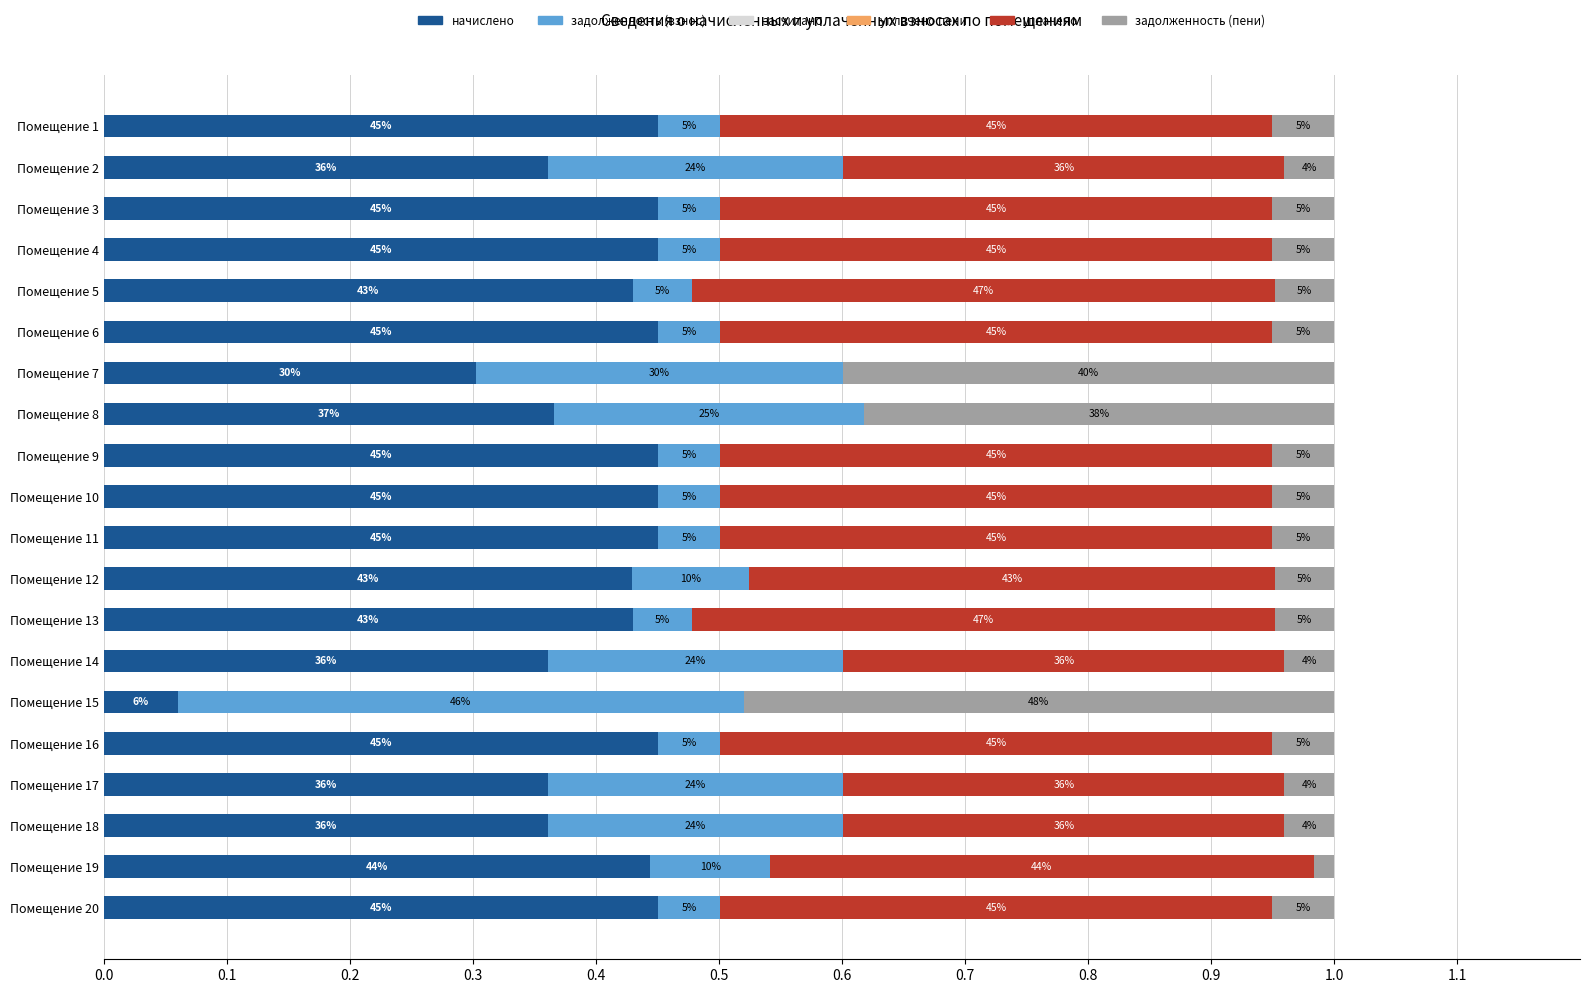

At how many categories does at least one series exceed 0?

20